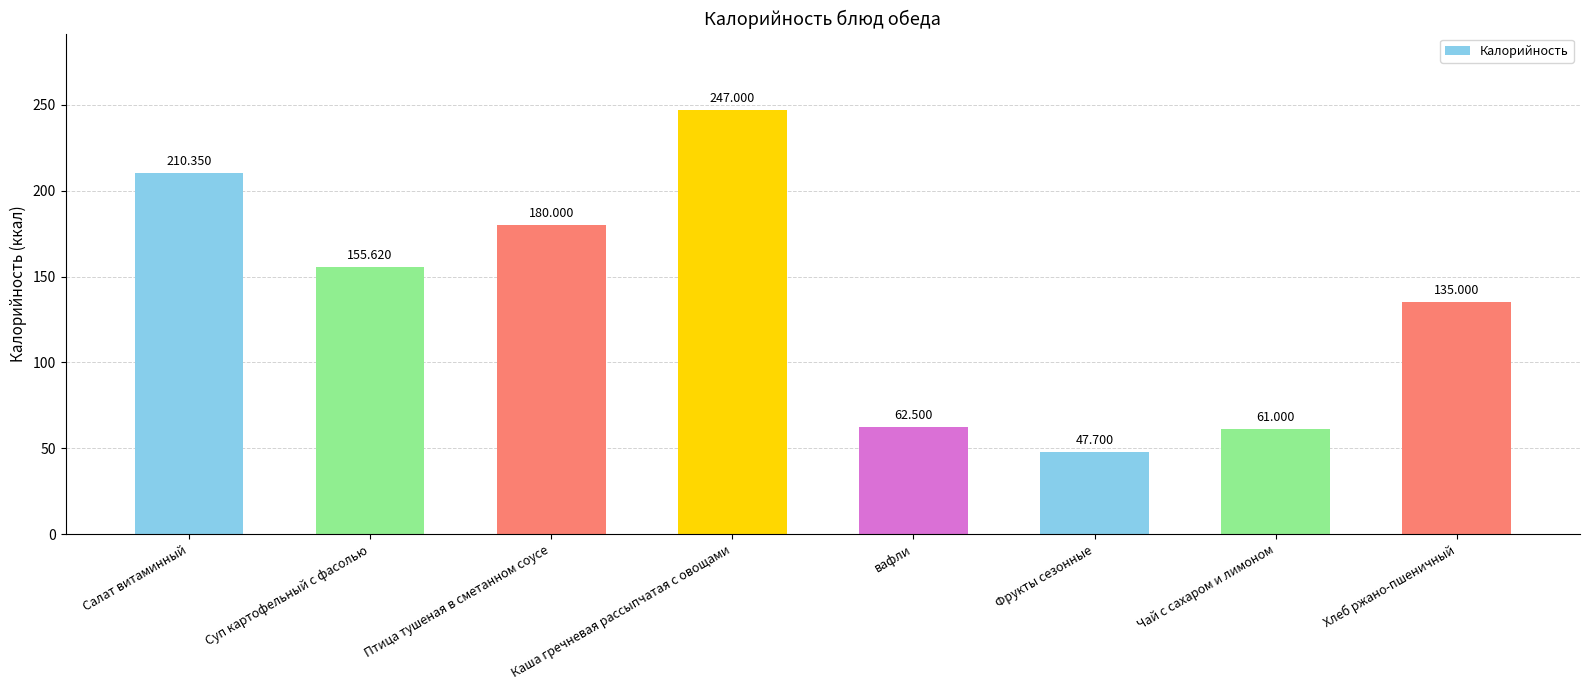

Are the bars horizontal?

No